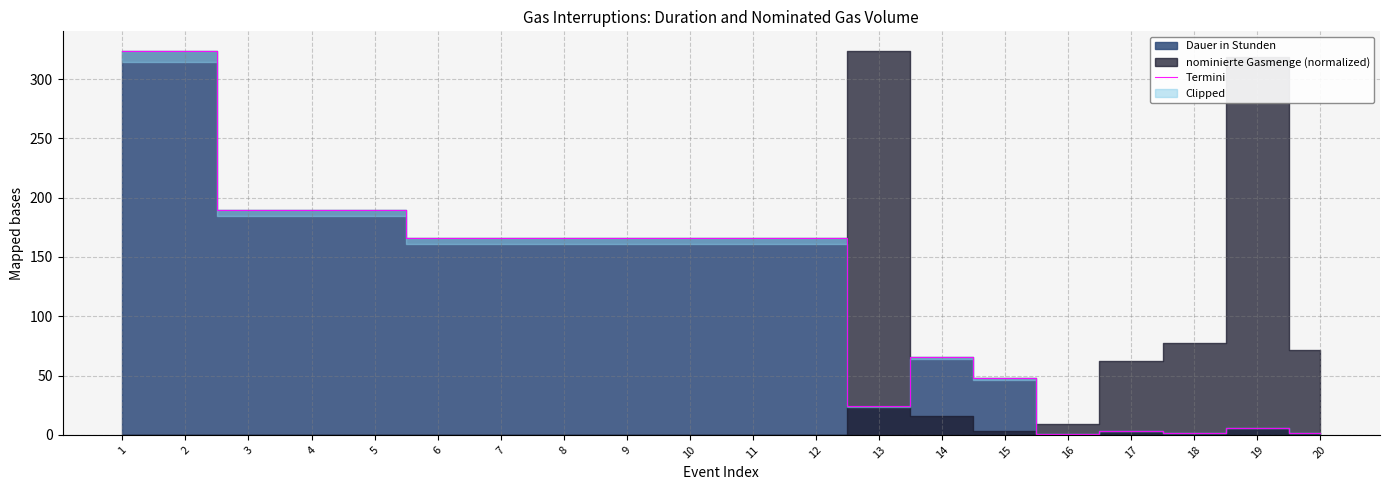

List the labels in order of value, largest first.

1, 2, 3, 4, 5, 6, 7, 8, 9, 10, 11, 12, 14, 15, 13, 19, 17, 18, 20, 16